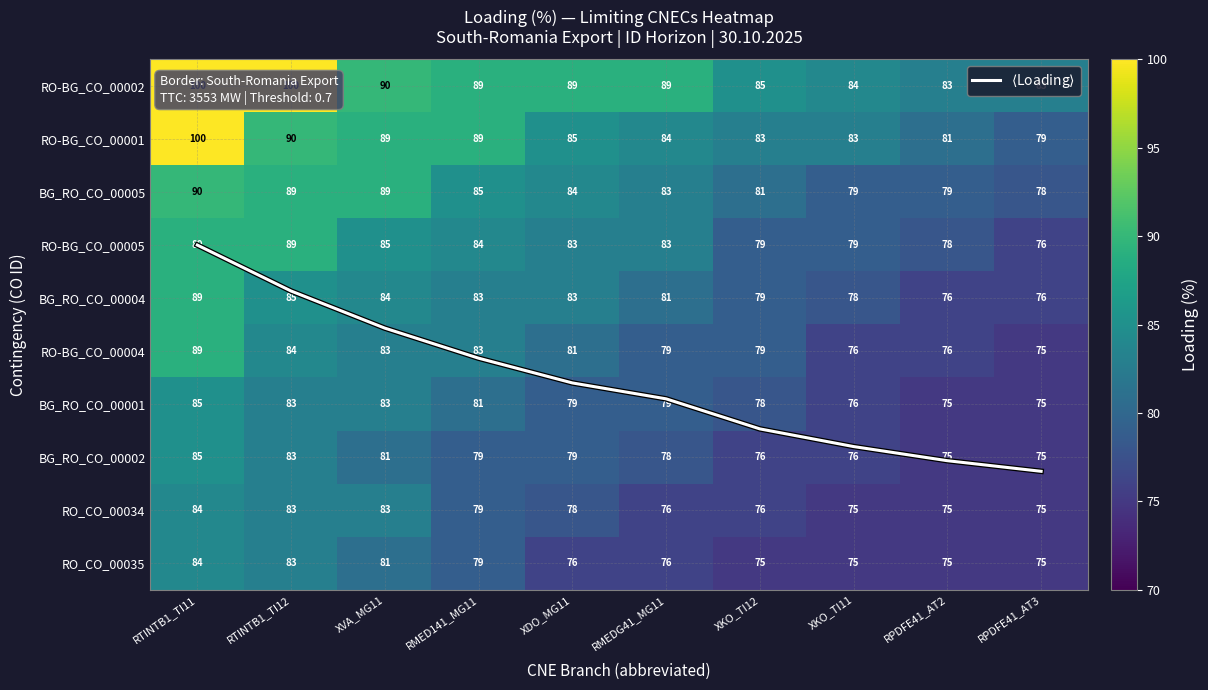

What is the difference between the maximum and second lowest values in the BG_RO_CO_00004 series?

13